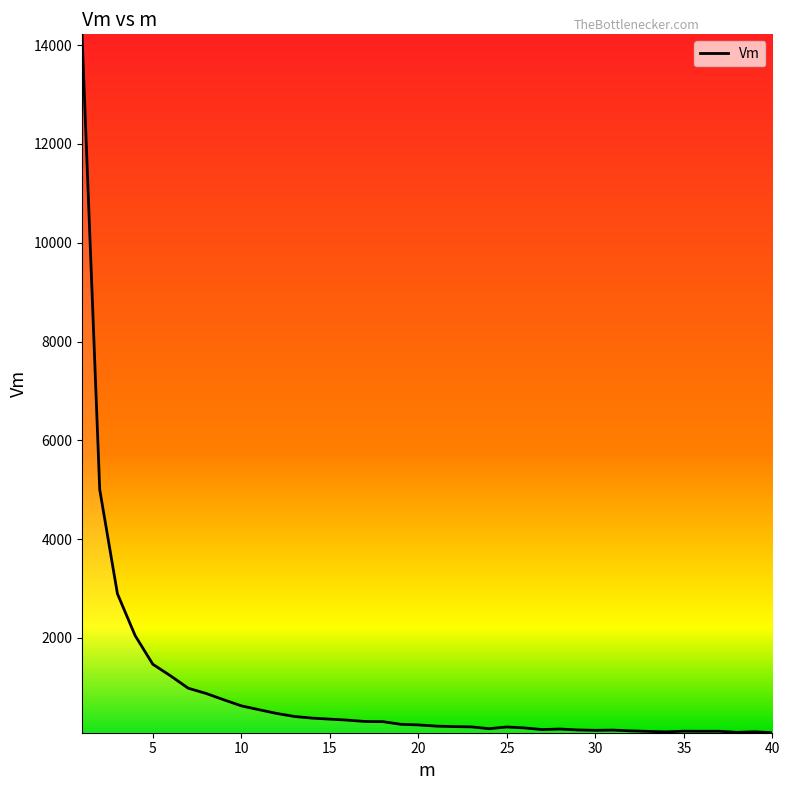

What is the greatest value displayed?

14220